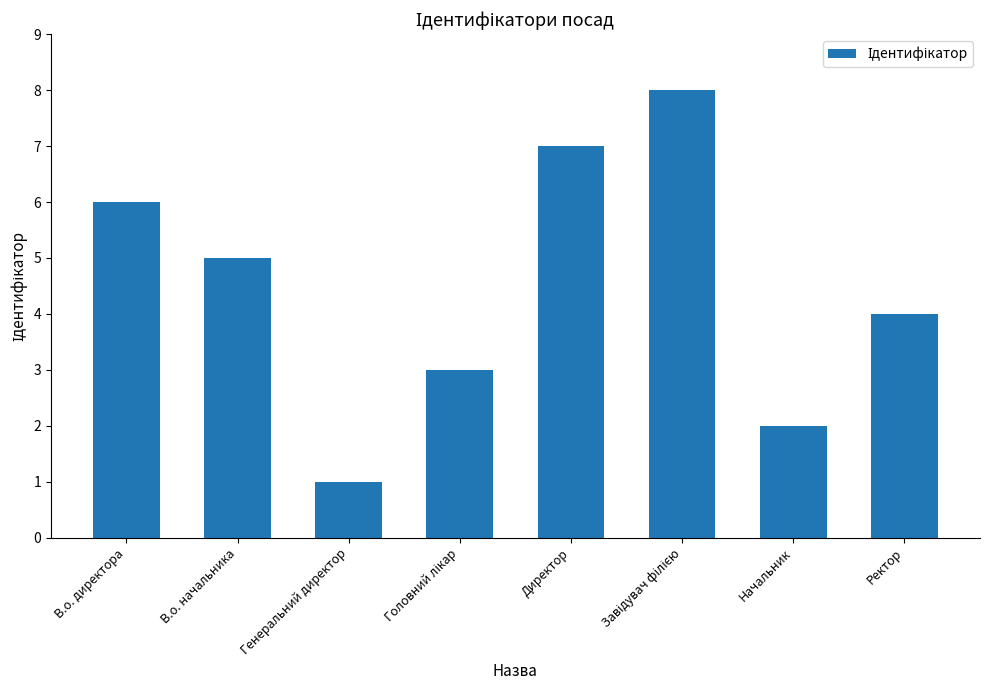

What is the label of the 5th bar from the left?

Директор